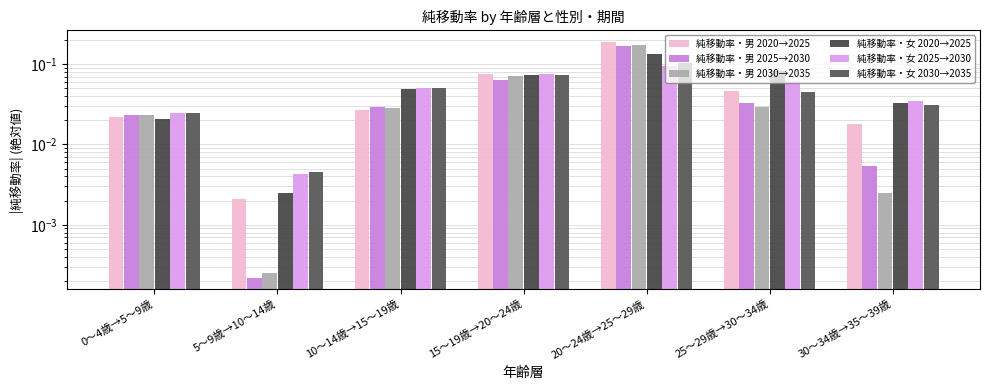

What are all the series names shown in the legend?

純移動率・男 2020→2025, 純移動率・男 2025→2030, 純移動率・男 2030→2035, 純移動率・女 2020→2025, 純移動率・女 2025→2030, 純移動率・女 2030→2035